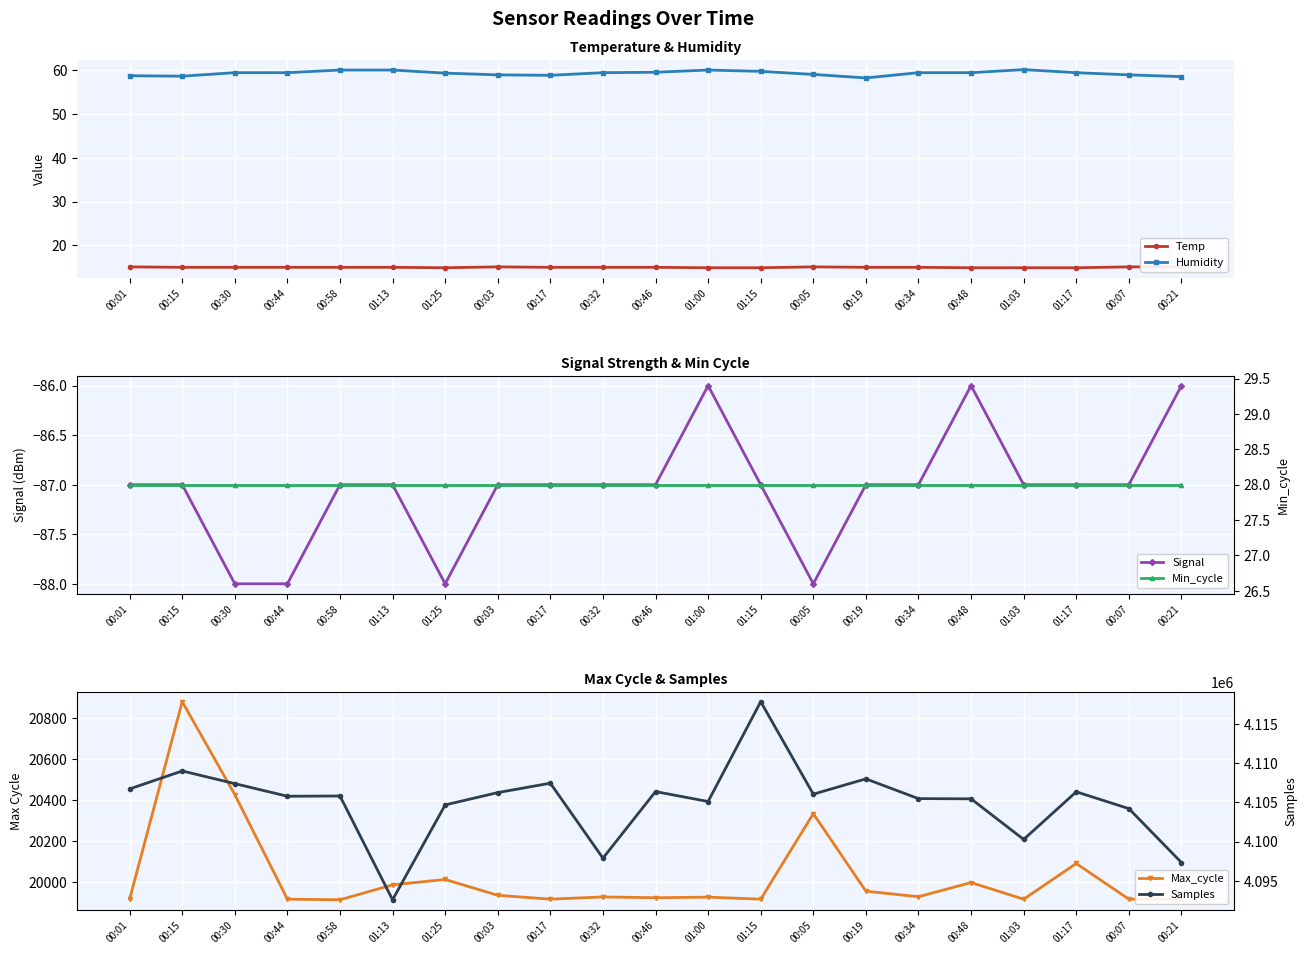

Does the chart display data point markers on the line(s)?

Yes